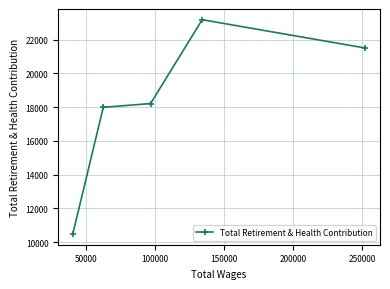

What is the smallest value displayed?

10477